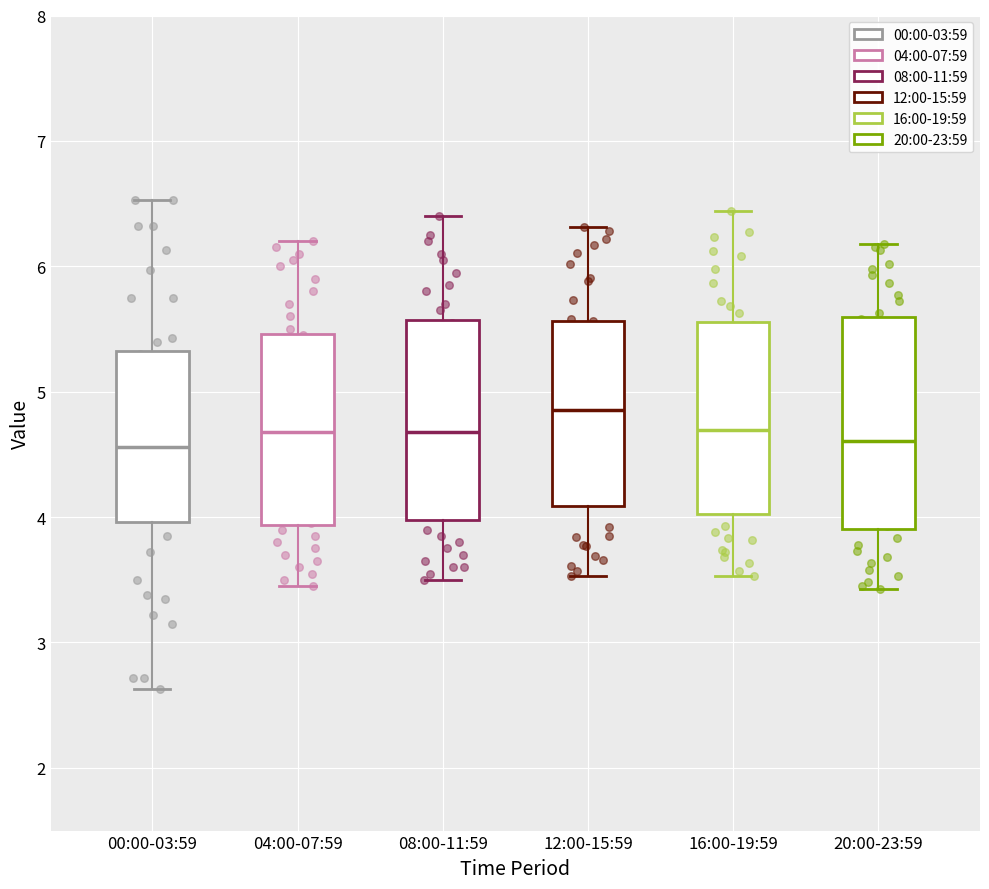

Reading left to right, read every box against the y-axis: the position of its median line, the range the box covers, and the ends of its whiskers. The values are not printed on the chart, so give them approximately, as read against the axis.

00:00-03:59: median 4.6, box 4.0 to 5.3, whiskers 2.6 to 6.5
04:00-07:59: median 4.7, box 3.9 to 5.5, whiskers 3.5 to 6.2
08:00-11:59: median 4.7, box 4.0 to 5.6, whiskers 3.5 to 6.4
12:00-15:59: median 4.9, box 4.1 to 5.6, whiskers 3.5 to 6.3
16:00-19:59: median 4.7, box 4.0 to 5.6, whiskers 3.5 to 6.4
20:00-23:59: median 4.6, box 3.9 to 5.6, whiskers 3.4 to 6.2